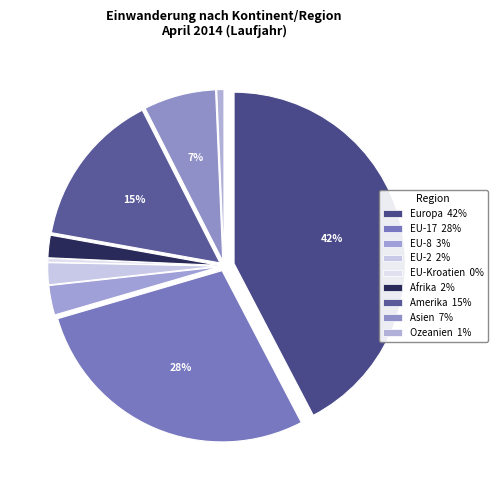

Rank the categories by value from lowest to highest.

EU-Kroatien, Ozeanien, EU-2, Afrika, EU-8, Asien, Amerika, EU-17, Europa